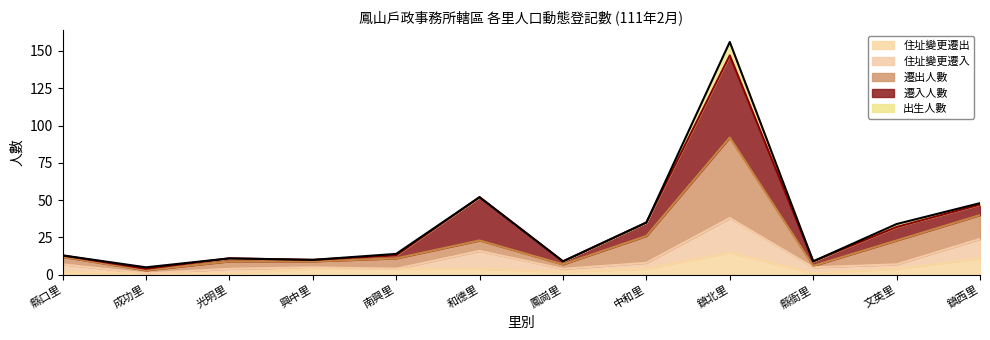

Count the number of categories in the chart.

12